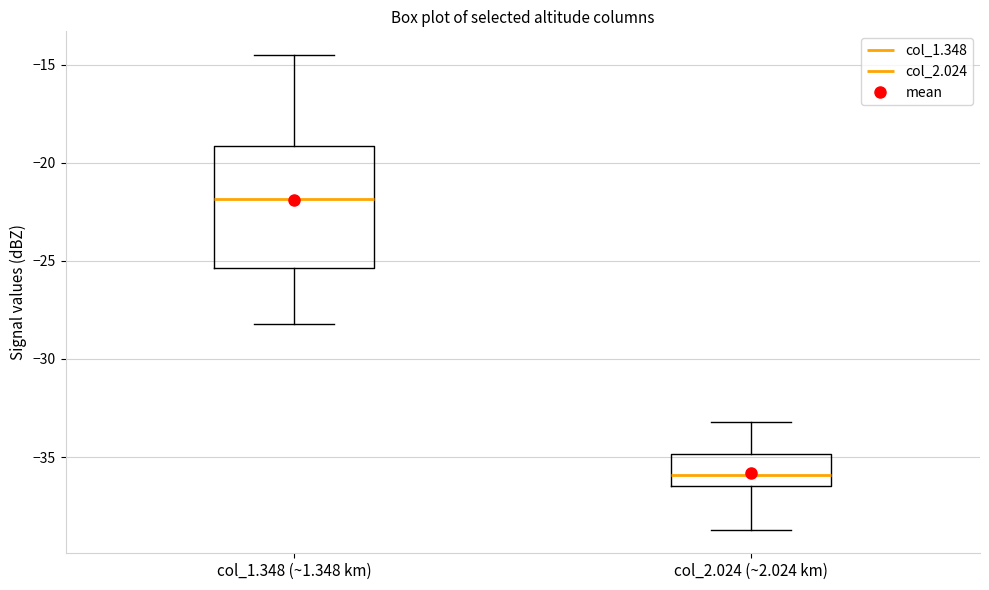

Comparing the boxes themselves (not the whiskers), which one is the tallest?

col_1.348 (~1.348 km)